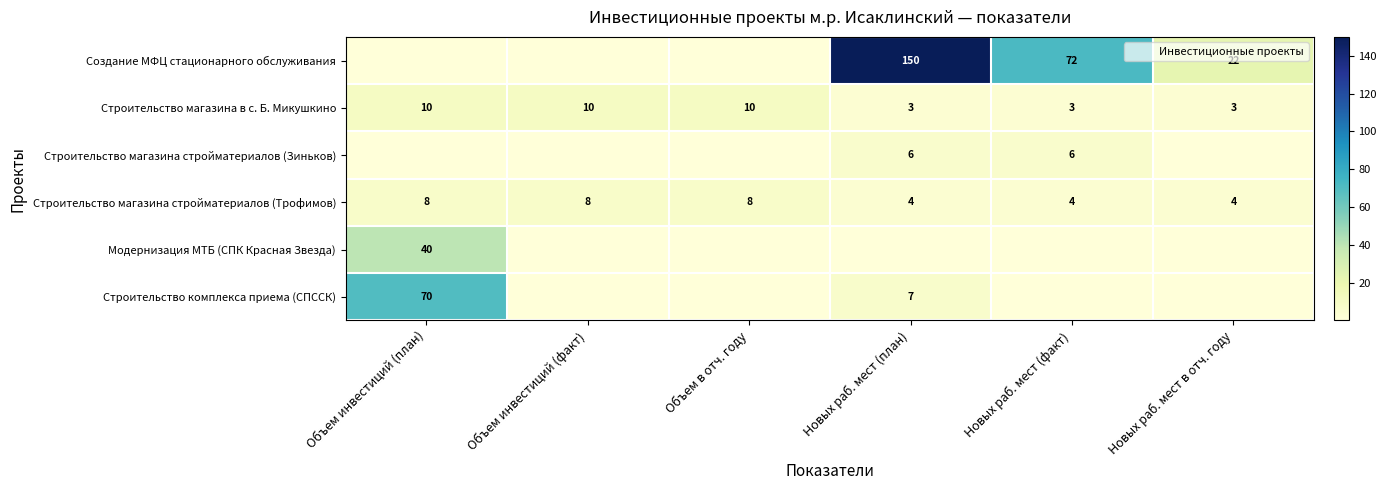

At which category is the sum across all series the highest?

Новых раб. мест (план)